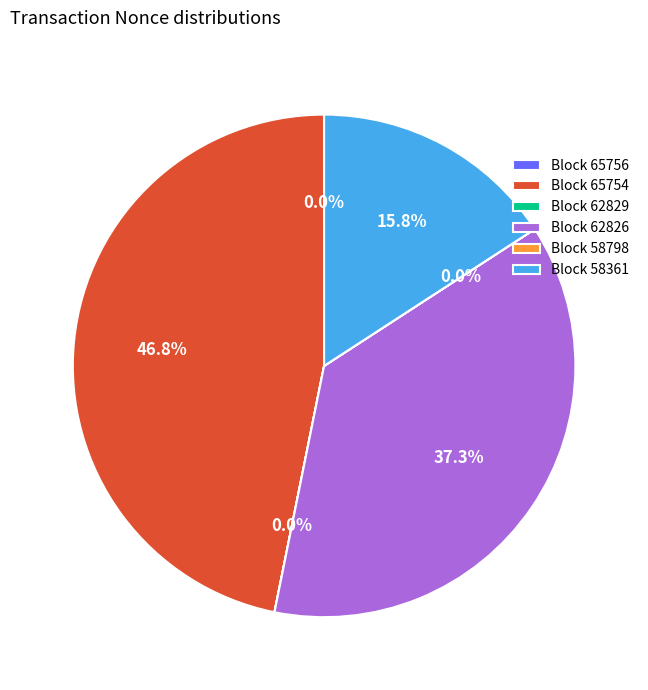

Combined, do Block 65754 and Block 62826 account for over 50%?

Yes